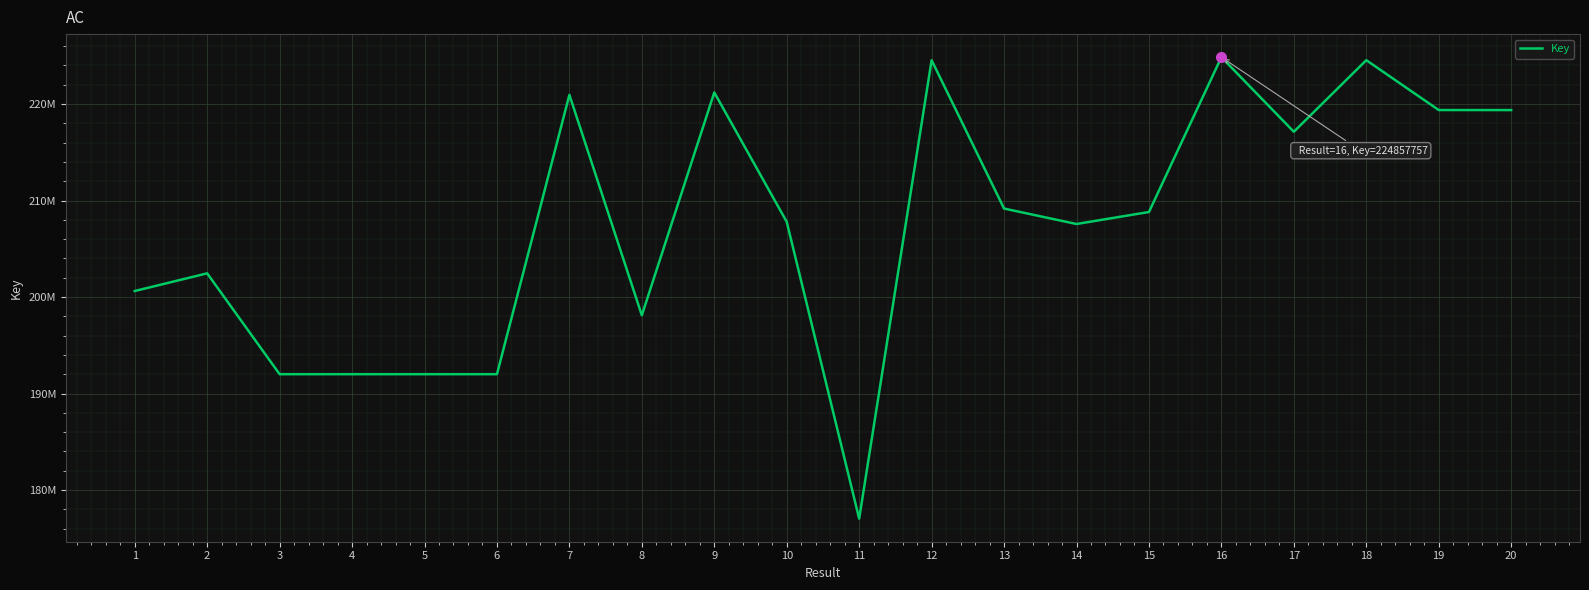

Between 4 and 6, which is larger?

6